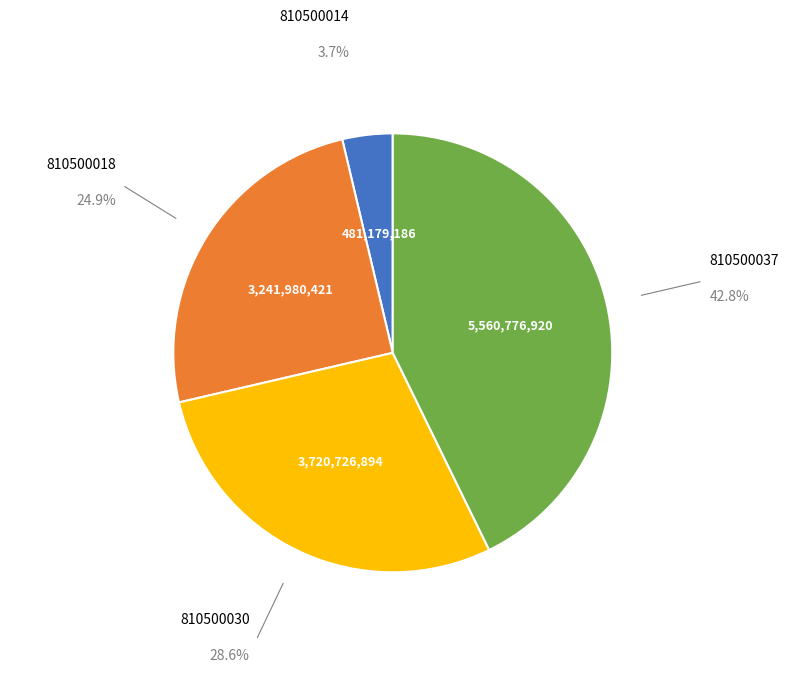

Is there any slice that represents more than half of the pie?

No